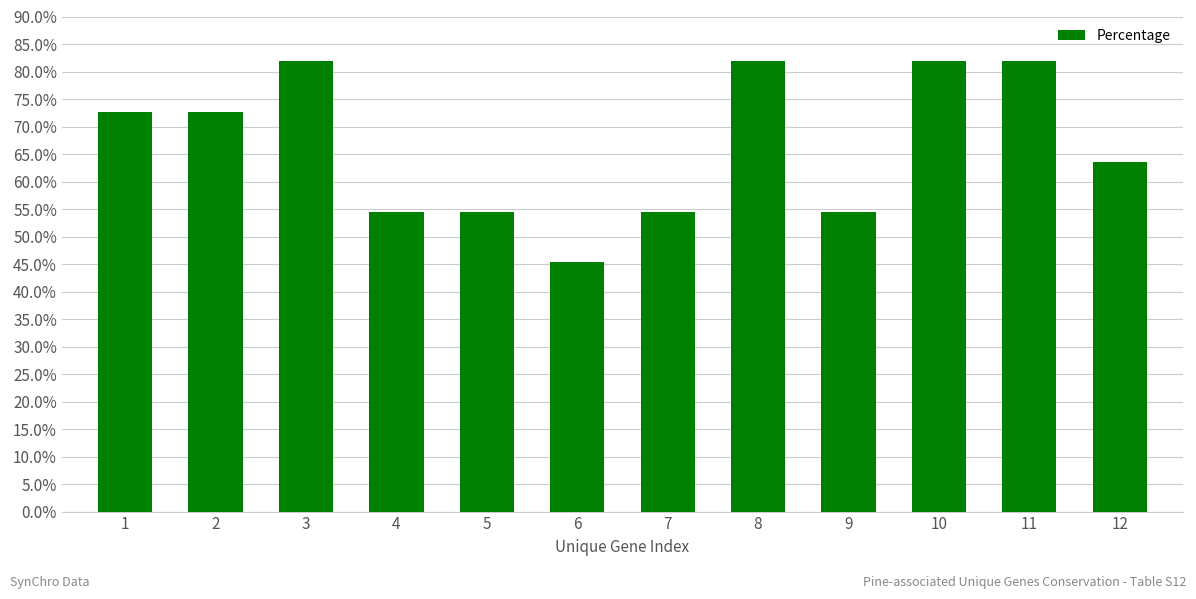

The value at 5 is 0.3. True or false?

False